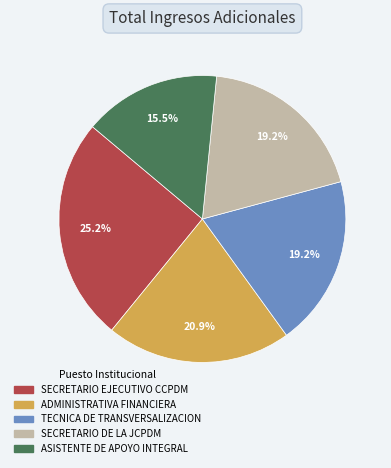

Approximately how many times larger is the value at TECNICA DE TRANSVERSALIZACION compared to SECRETARIO DE LA JCPDM?

1.0